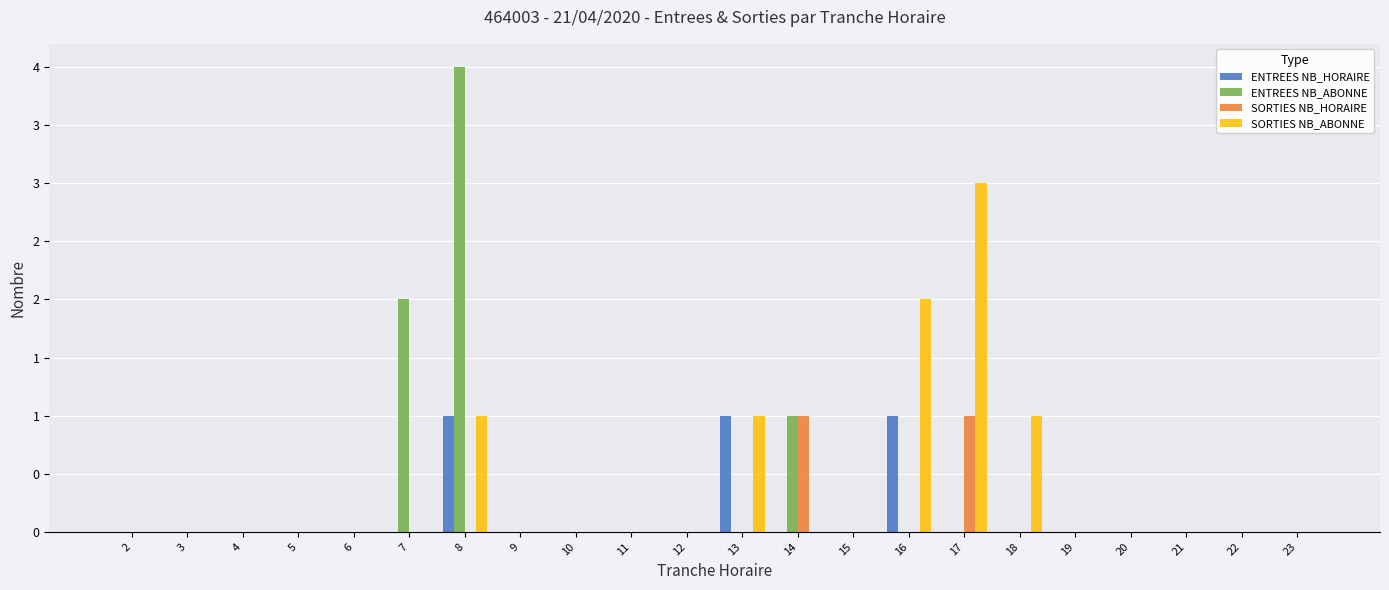

What is the highest value of the ENTREES NB_ABONNE series?

4